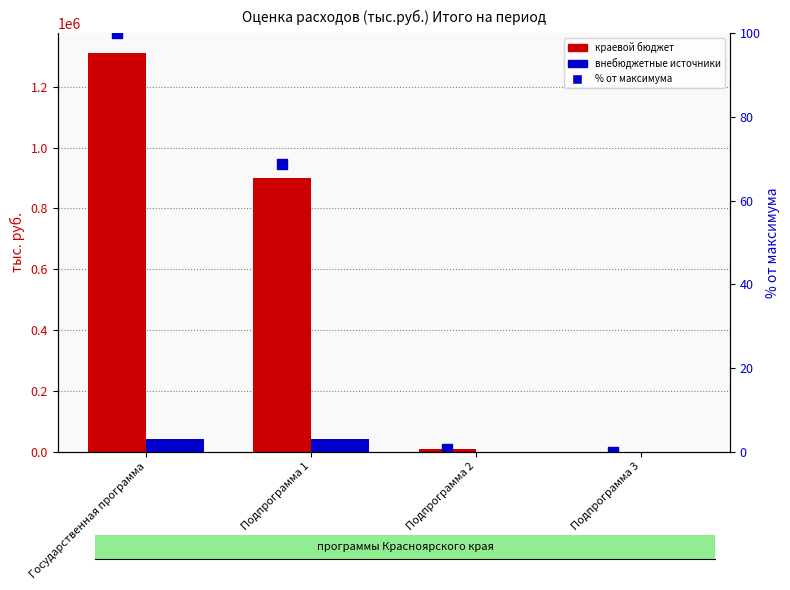

Reading right to left, transcribe all the data shown in this chart.

краевой бюджет: 0.0	9106.7	901311.5	1310418.2
внебюджетные источники: 0.0	0.0	41940.9	41940.9
% от максимума (краевой бюджет): 0.0	0.7	68.8	100.0